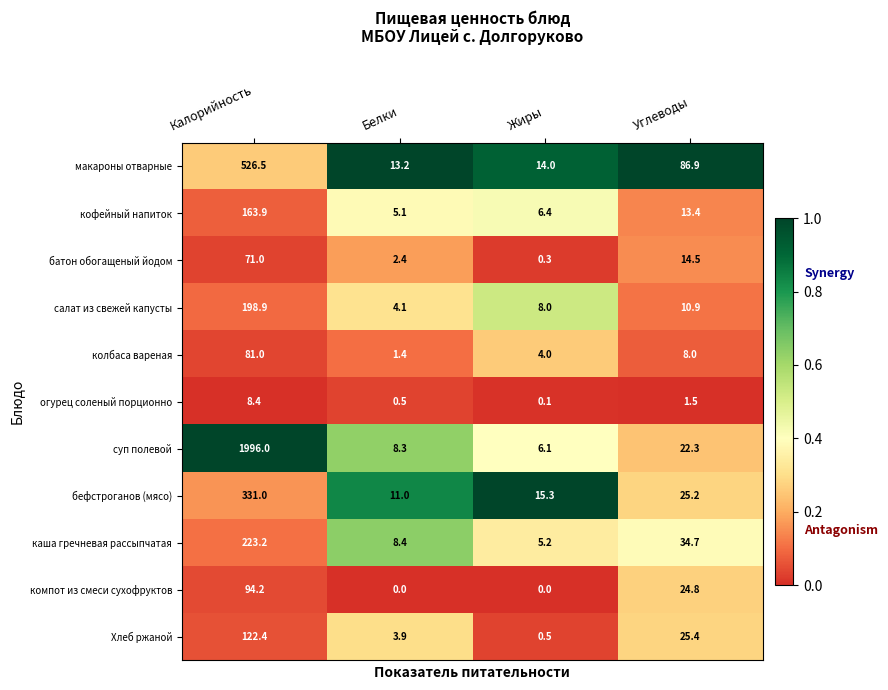

What is the total value across all series at Калорийность?

3816.5